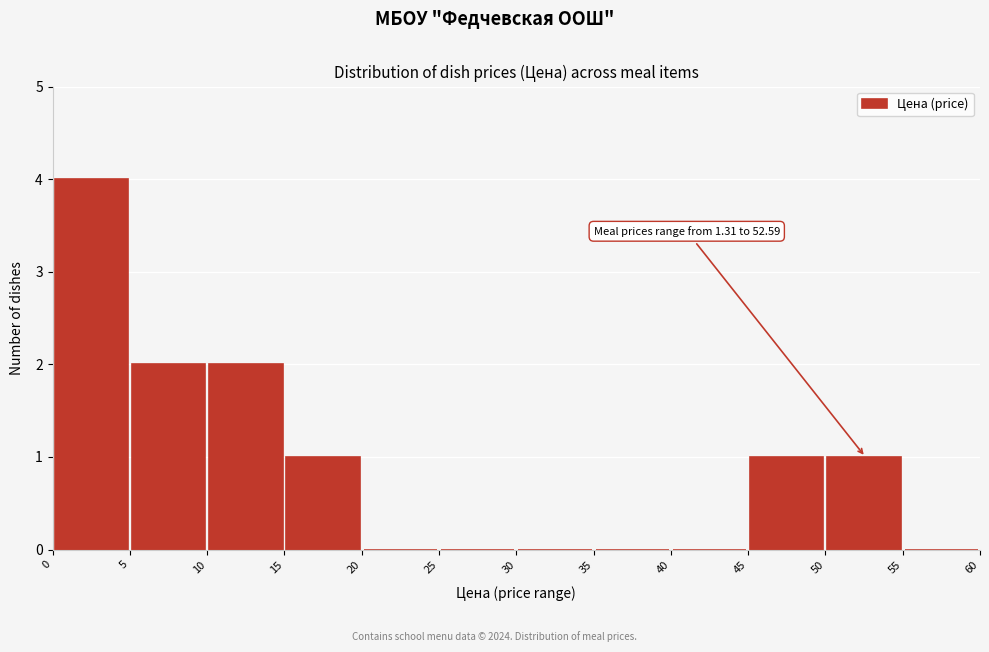

Which range on the x-axis has the tallest bar?

0 to 5